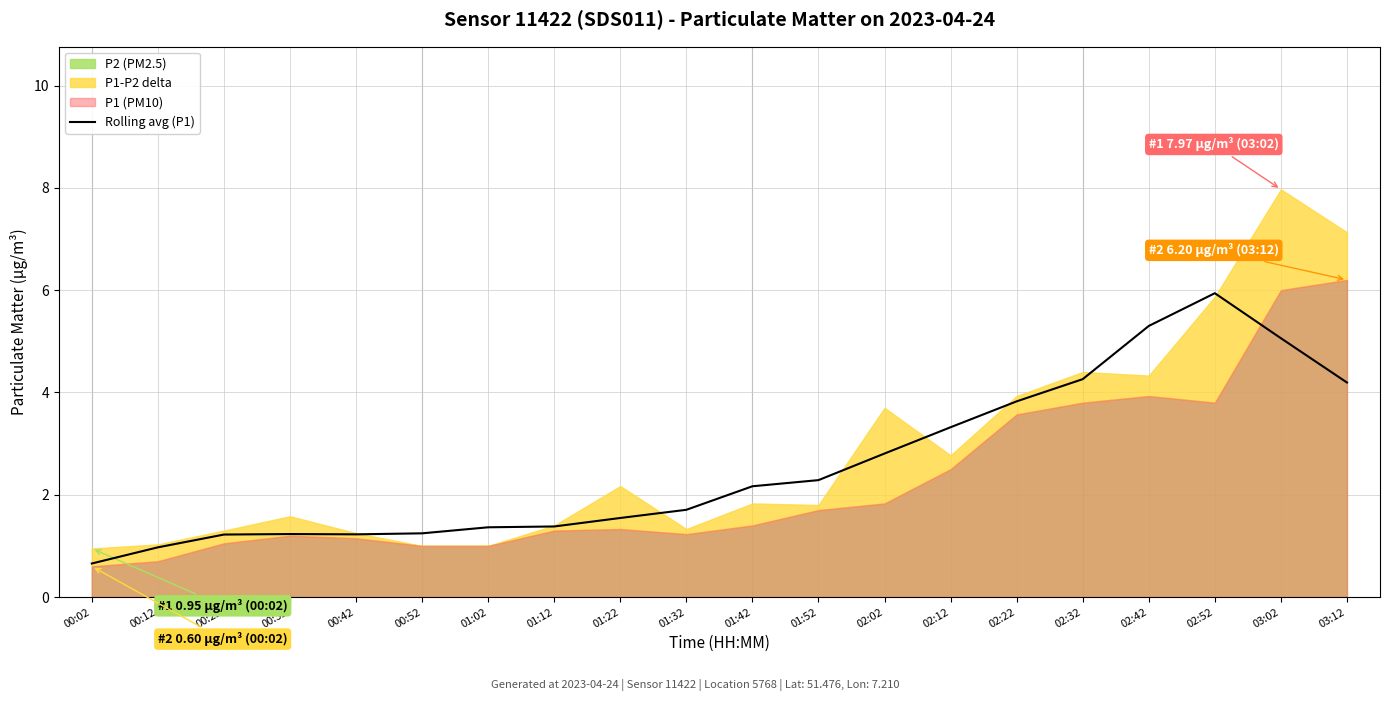

Count the number of categories in the chart.

20